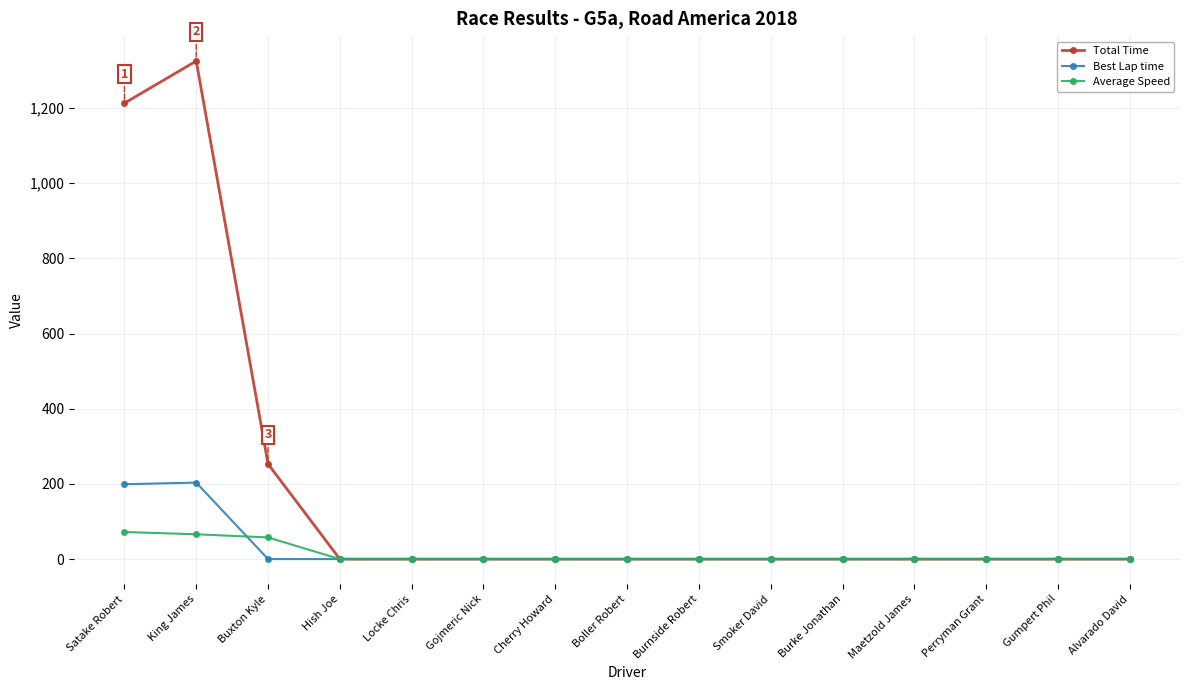

The Total Time series shows -573.3 at Locke Chris. True or false?

False